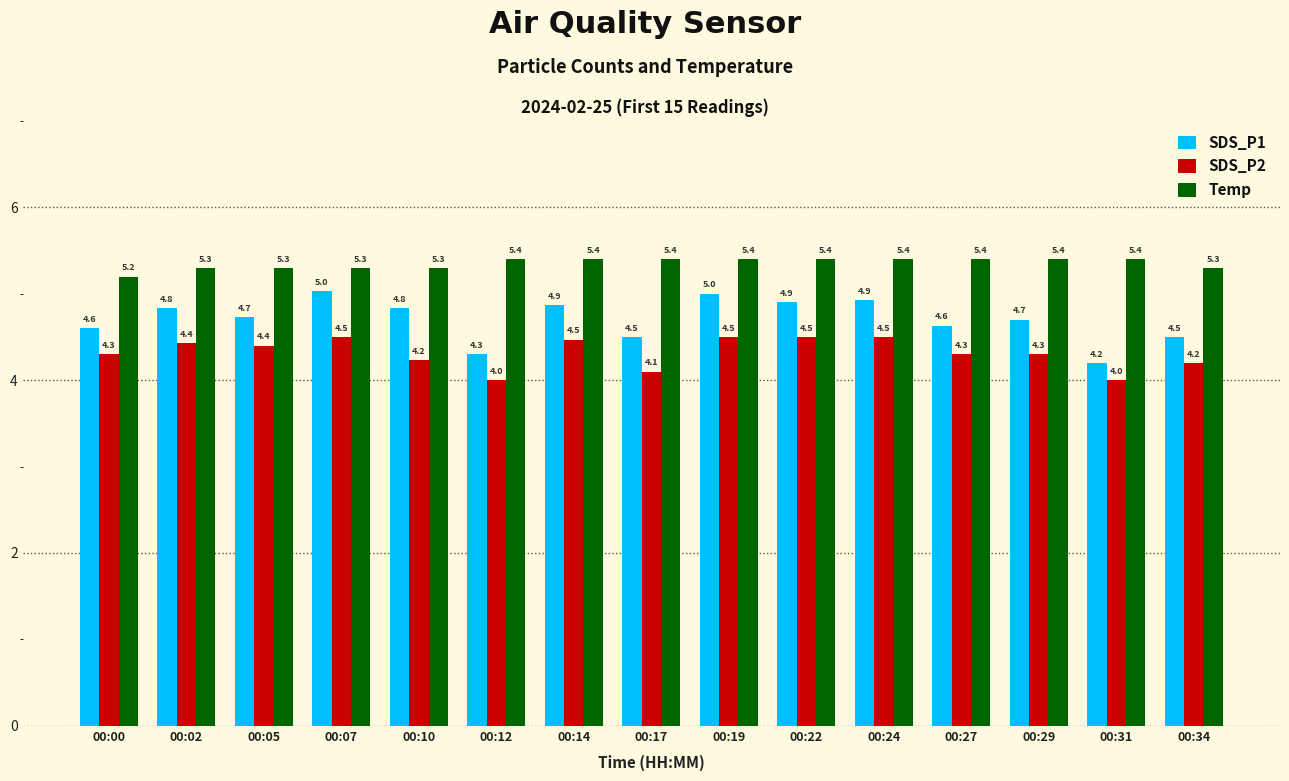

The value of Temp at 00:07 is 1.3. True or false?

False